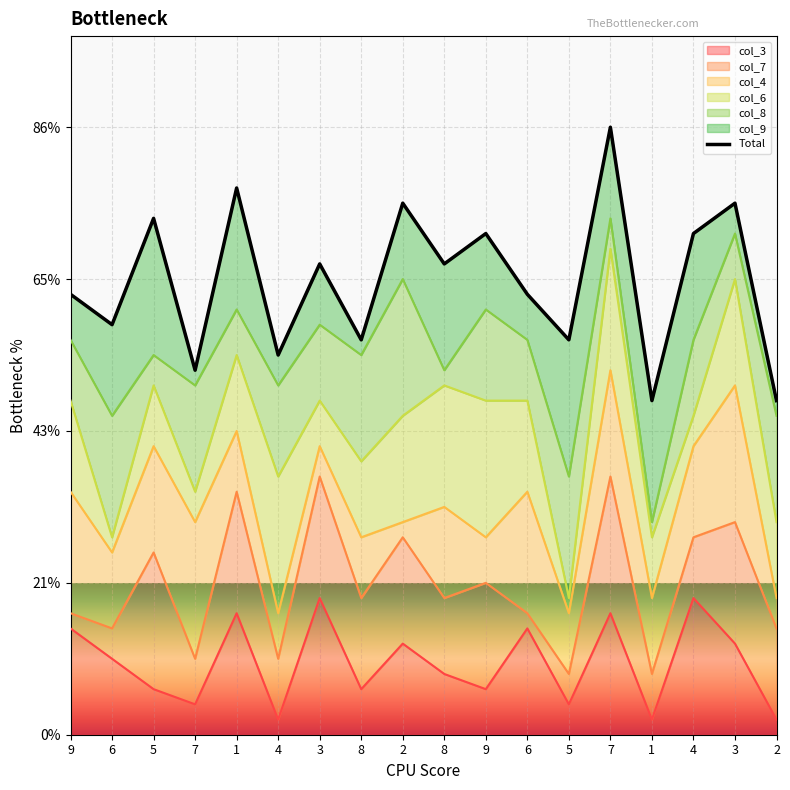

What is the label of the 13th point from the right?

4